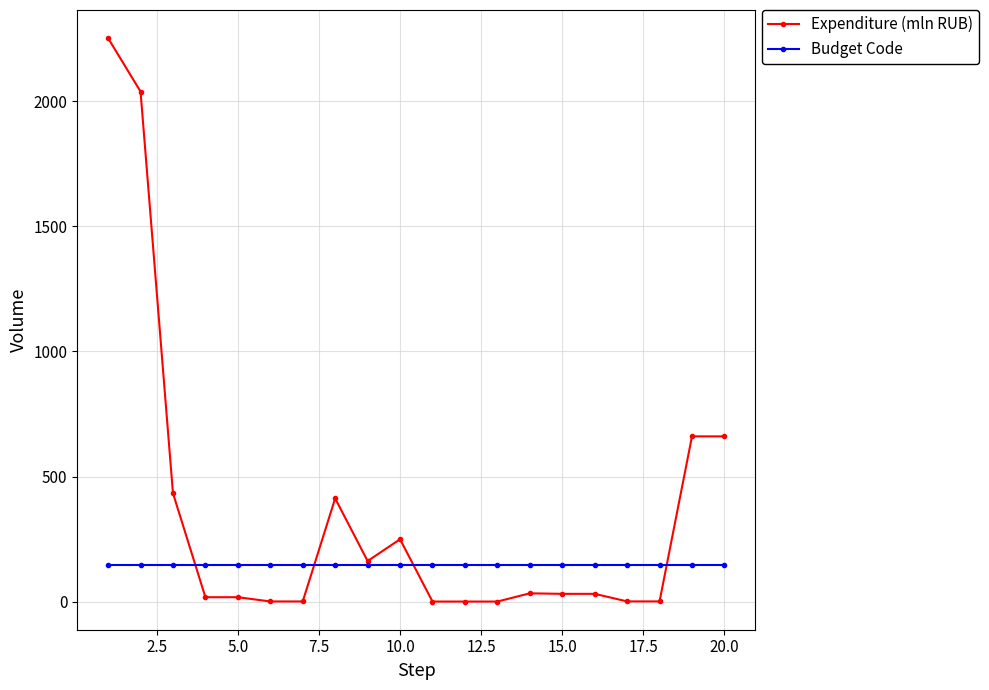

What is the sum of all Budget Code values?

2920.0